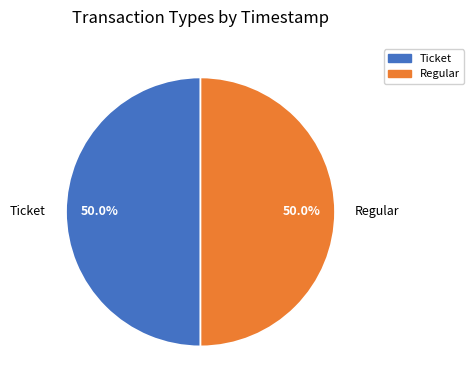

To the nearest percent, what is the average slice percentage?

50%